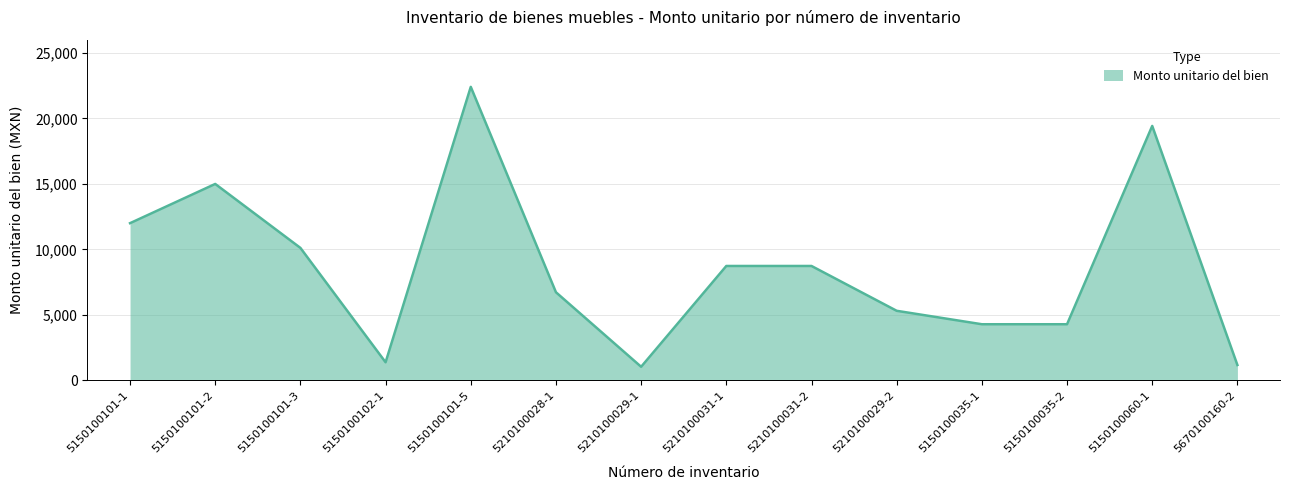

True or false: the data shows 7693.4 at 5150100035-2.

False